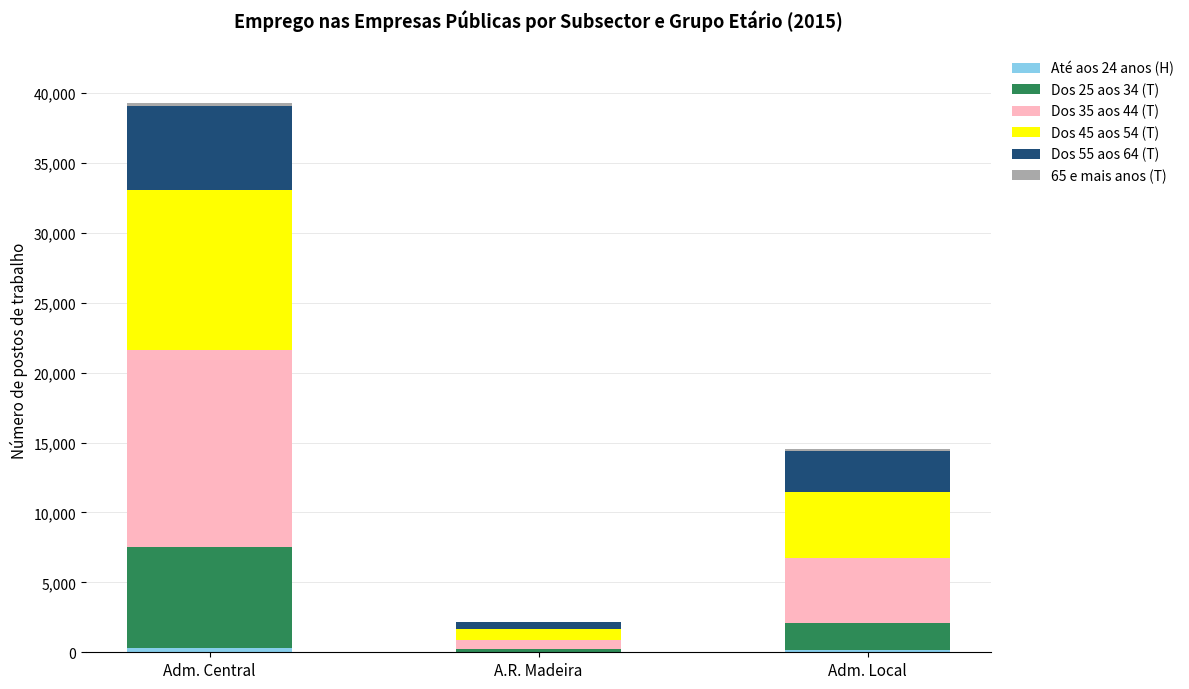

At which category is the sum across all series the highest?

Adm. Central